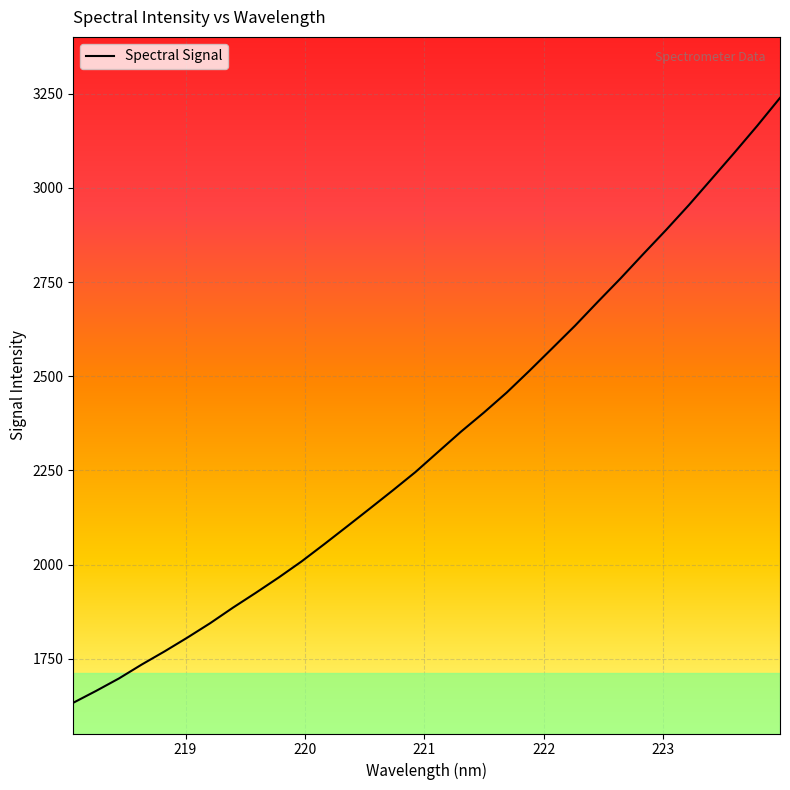

What is the average value?

2330.1